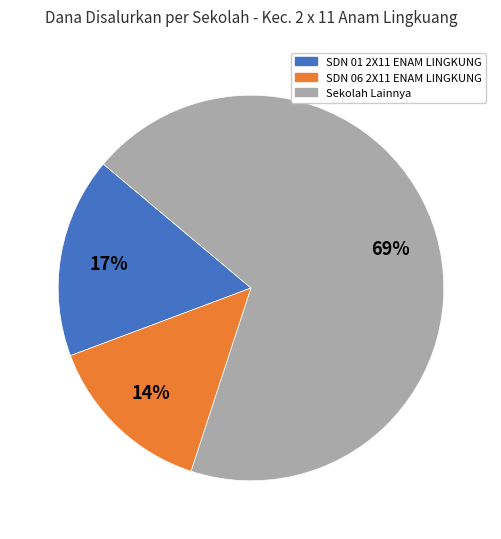

To the nearest percent, what is the average slice percentage?

33%